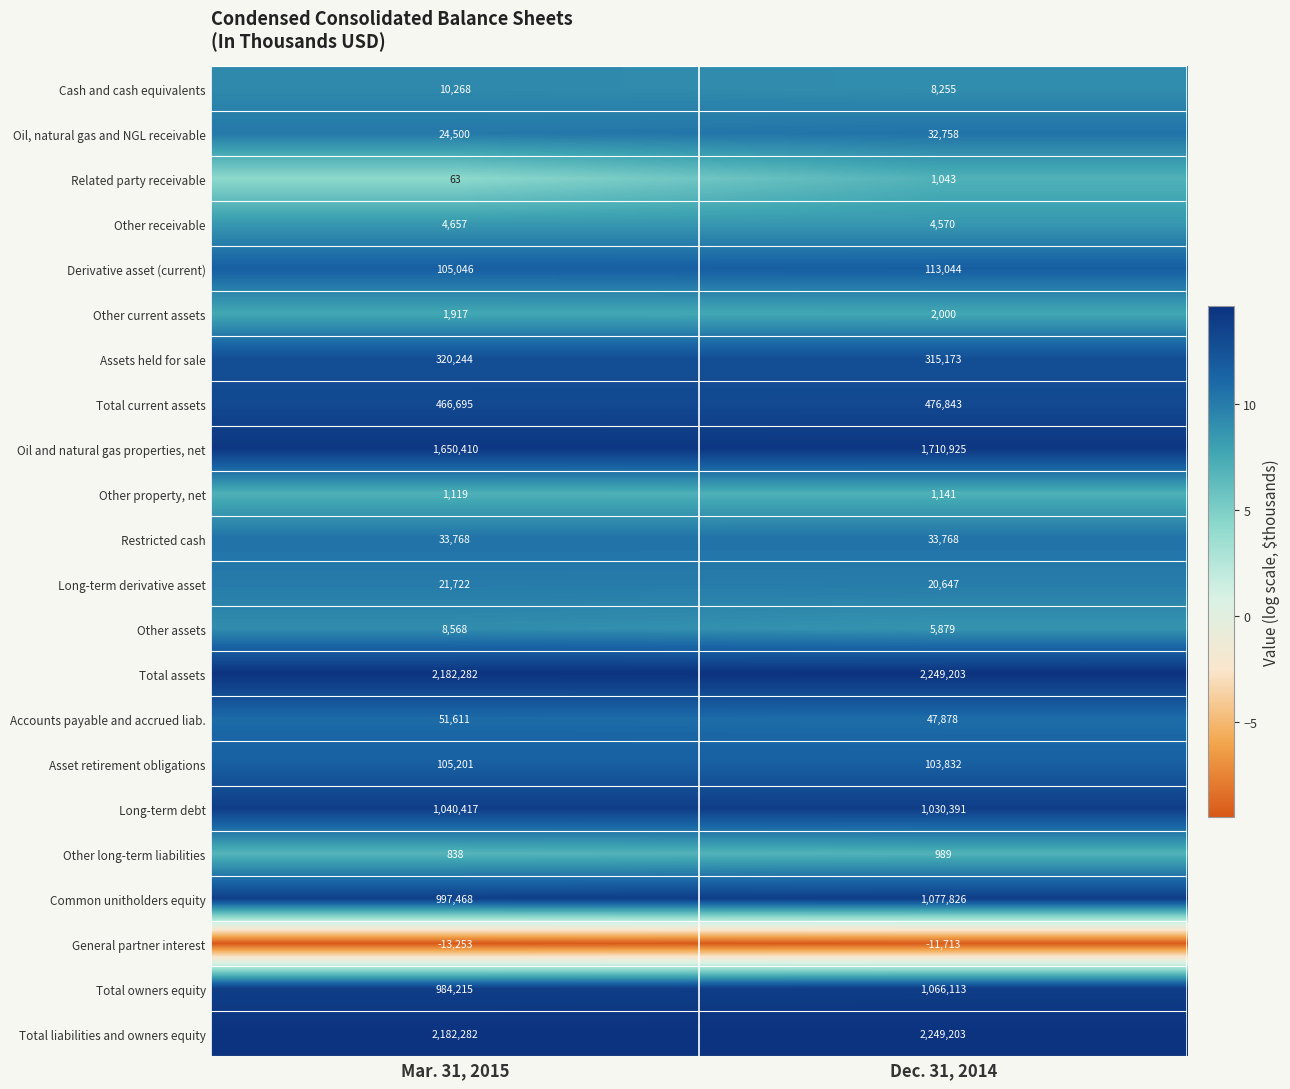

Which category has the highest value in the Cash and cash equivalents series?

Mar. 31, 2015